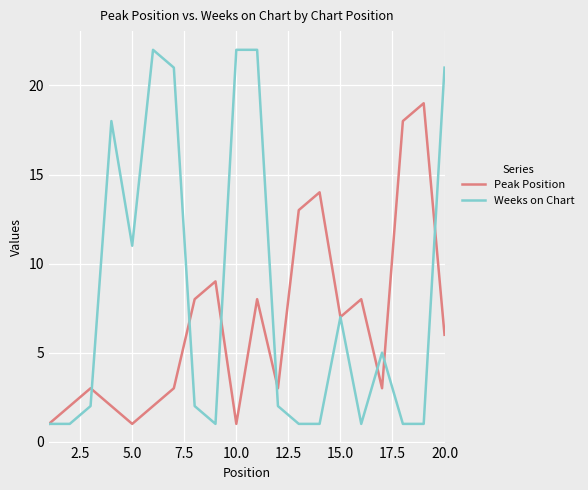

True or false: Weeks on Chart has more than 0 interior local peaks.

True